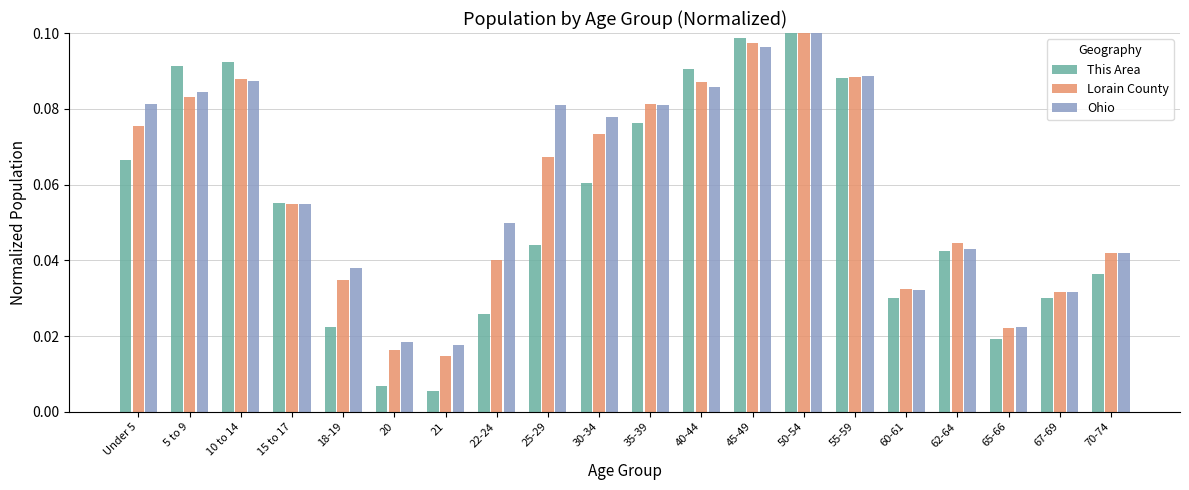

Which category has the highest value in the This Area series?

50-54